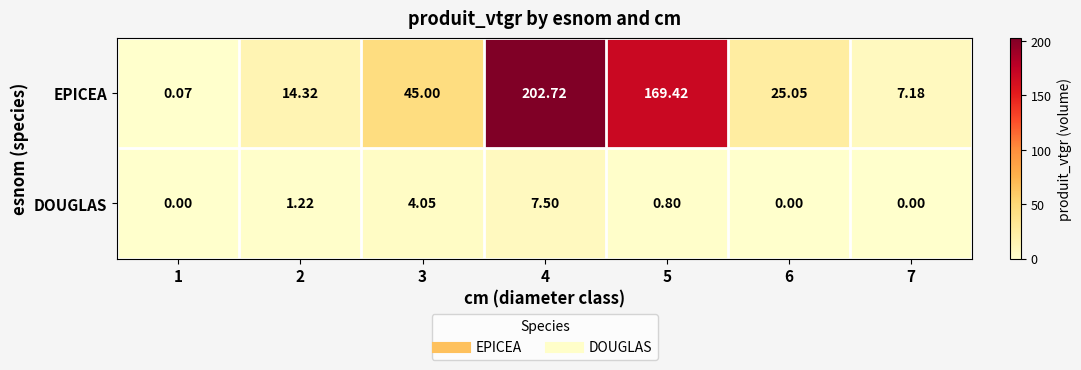

Rank the series at 7 from highest to lowest value.

EPICEA, DOUGLAS